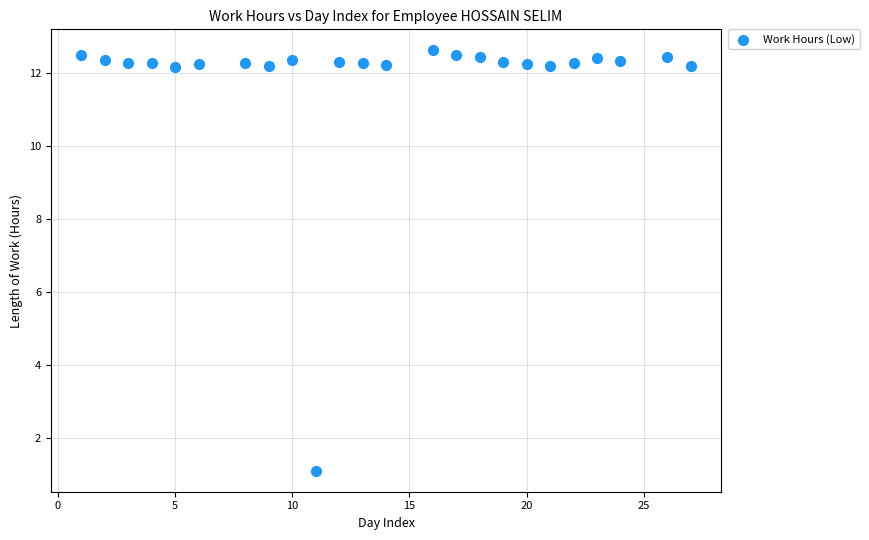

What Y value in the scatter plot is closest to 6?

1.1